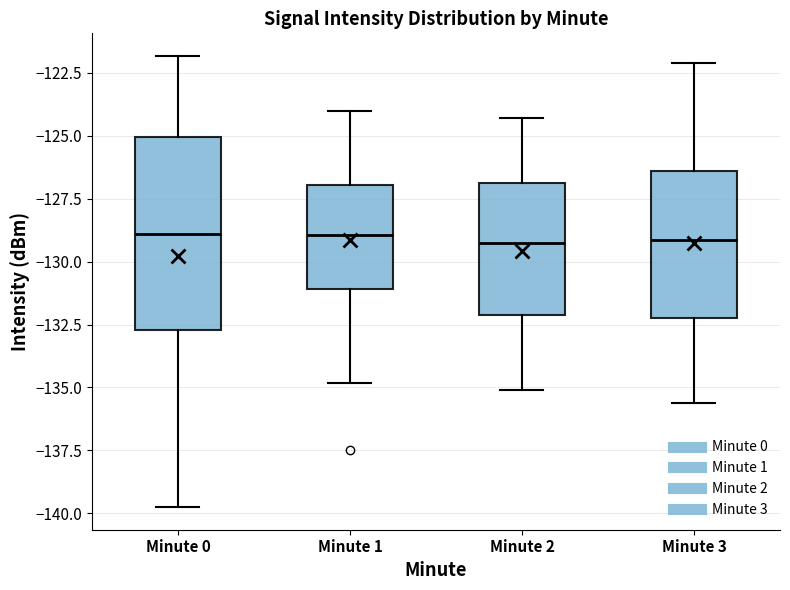

Reading left to right, transcribe this box plot: for each box, give where its median line is, the range the box spans, and where its two whiskers end, as read against the y-axis. The values are not printed on the chart, so give them approximately, as read against the axis.

Minute 0: median -129.0, box -132.5 to -125.0, whiskers -140.0 to -122.0
Minute 1: median -129.0, box -131.0 to -127.0, whiskers -135.0 to -124.0
Minute 2: median -129.0, box -132.0 to -127.0, whiskers -135.0 to -124.5
Minute 3: median -129.0, box -132.0 to -126.5, whiskers -135.5 to -122.0